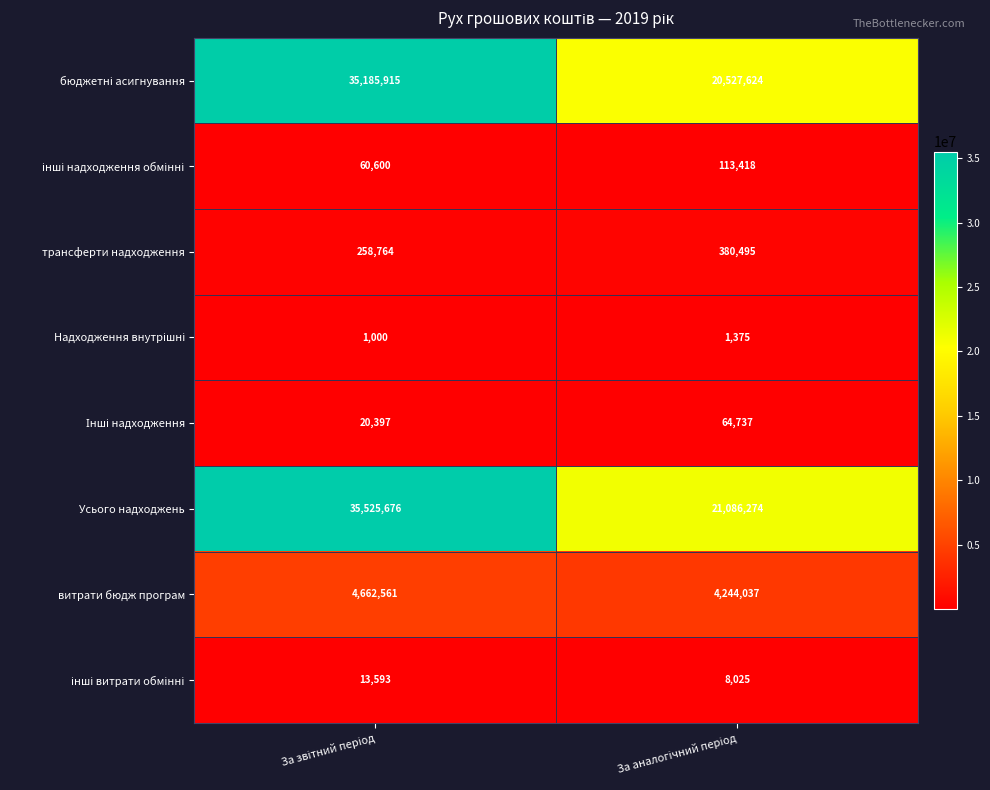

What is the difference between the maximum and minimum values in the витрати бюдж програм series?

418524